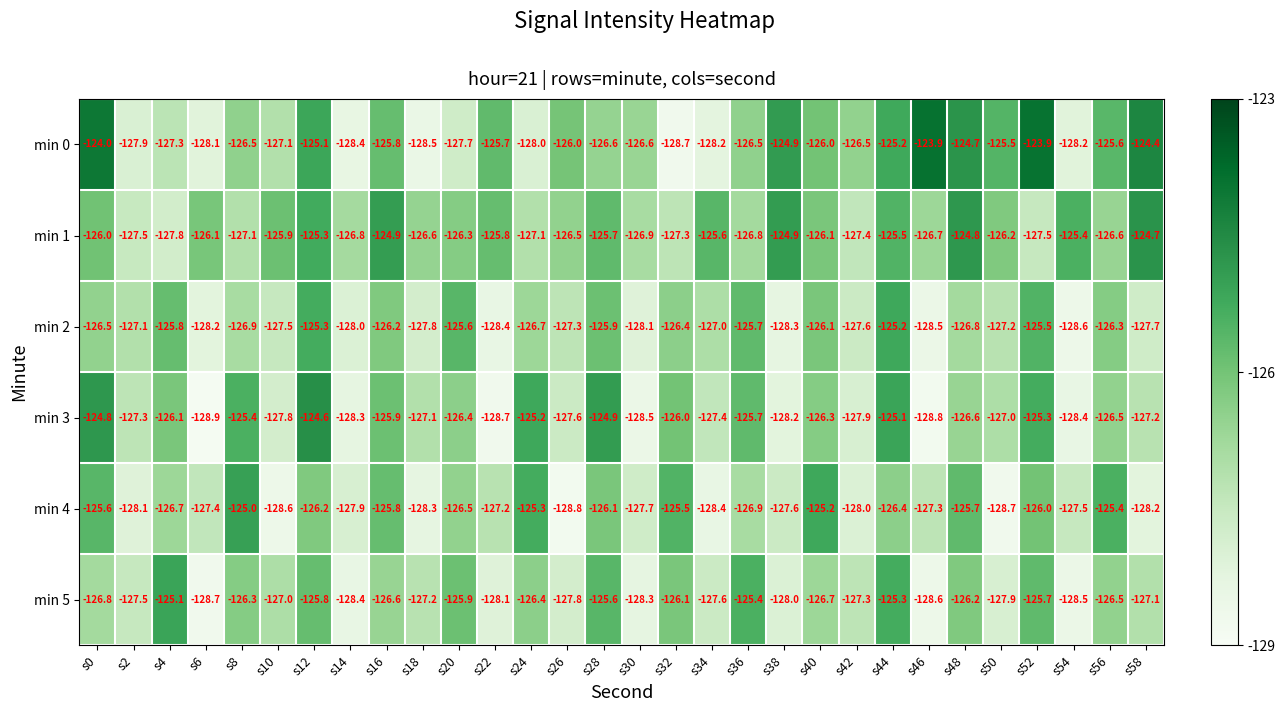

How many values in the min 2 series exceed -126?

7